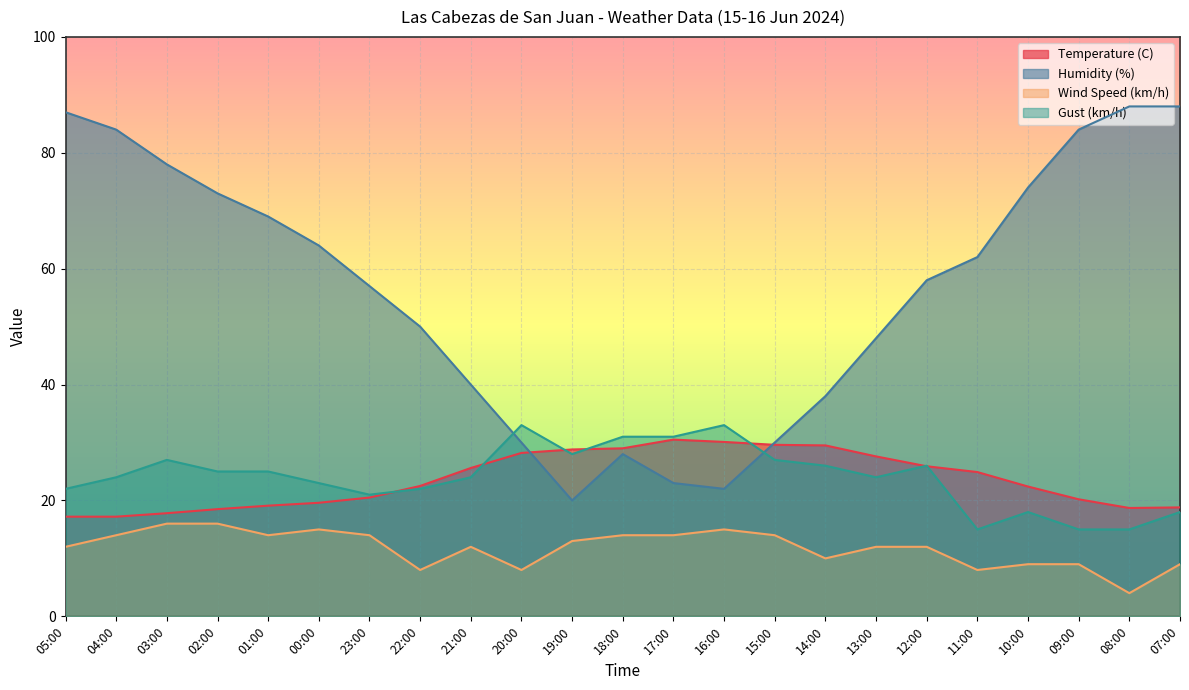

Which has a higher value, 05:00 or 18:00?

18:00